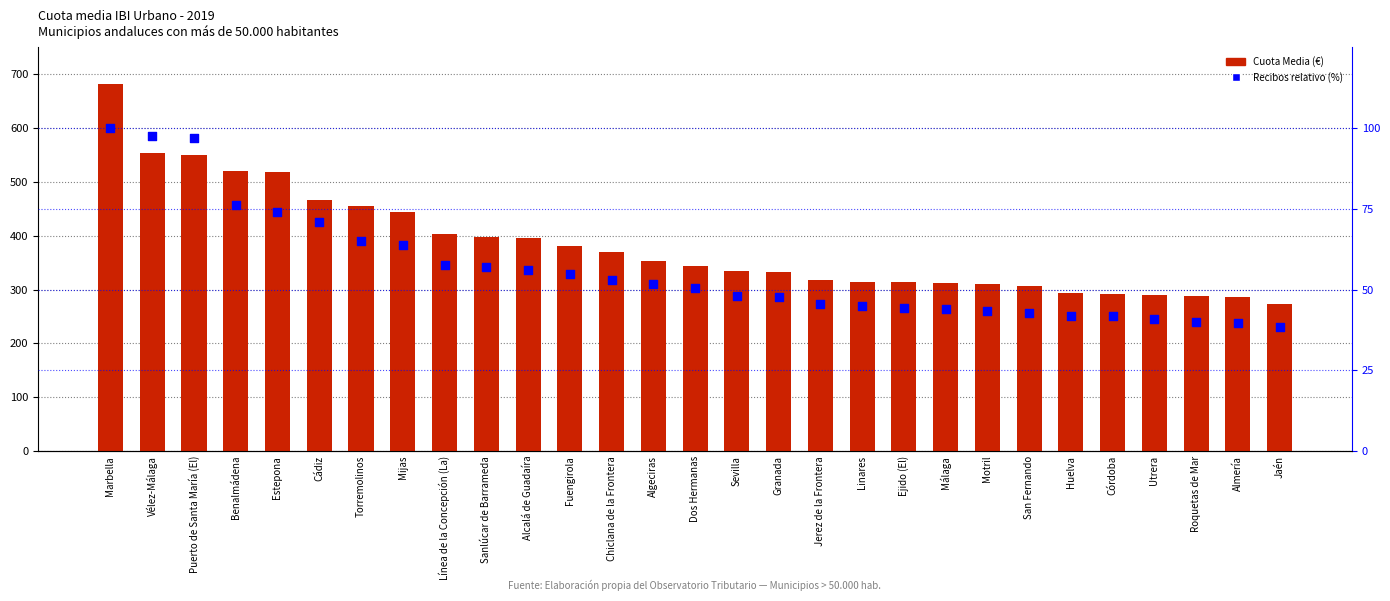

What are all the series names shown in the legend?

Cuota Media (€), Recibos relativo (%)